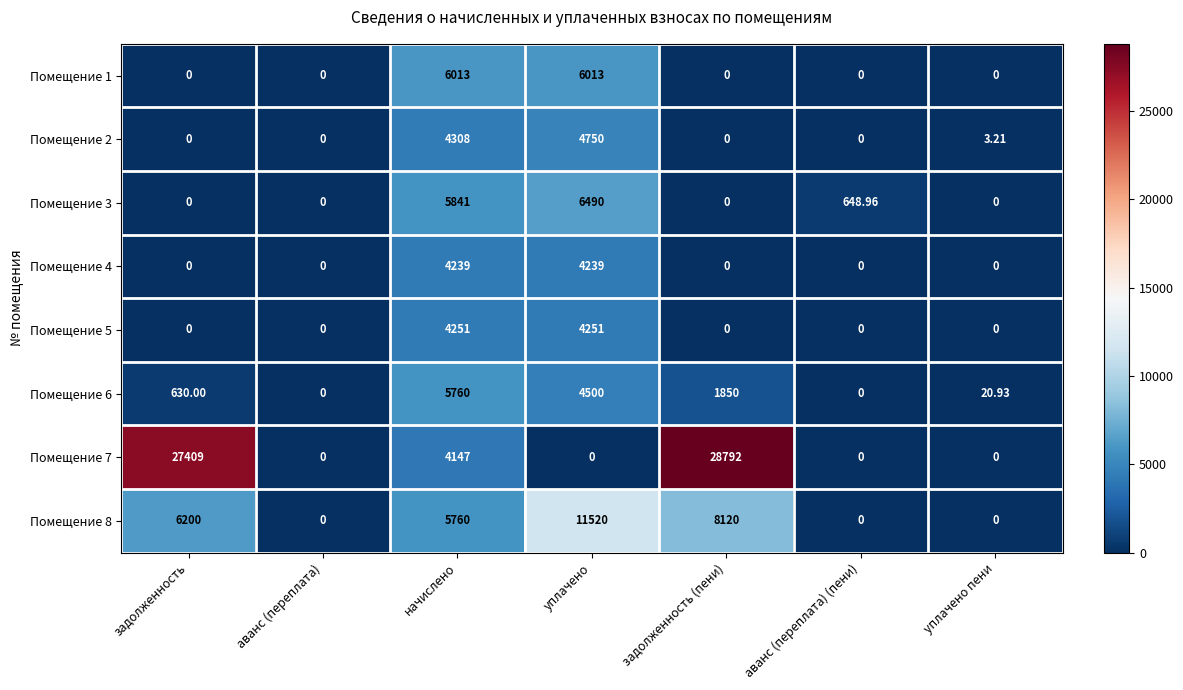

At which label does Помещение 3 reach its peak?

уплачено